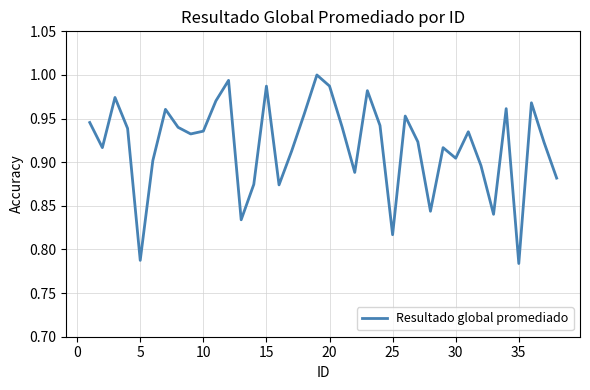

How many lines are shown in the chart?

1